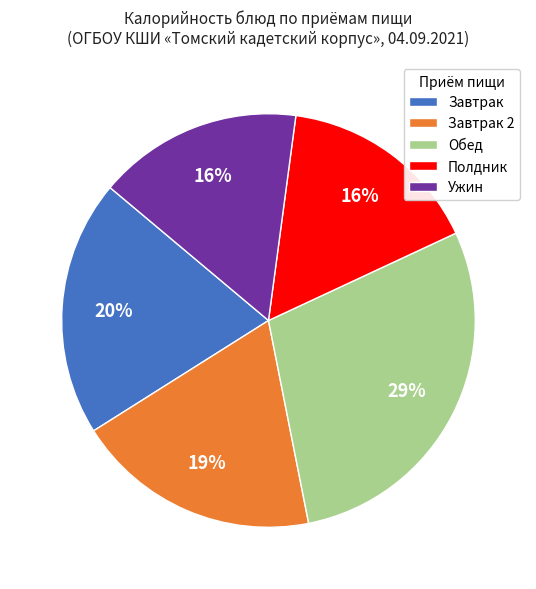

Do Обед and Ужин together represent more than half of the pie?

No